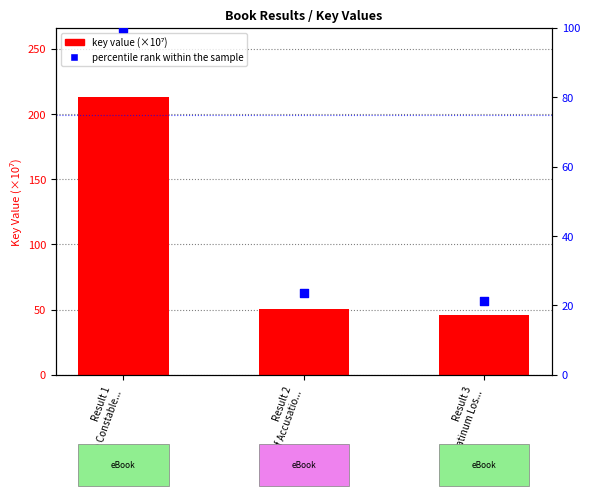

Which series reaches the maximum Y coordinate?

key value (×10⁷)